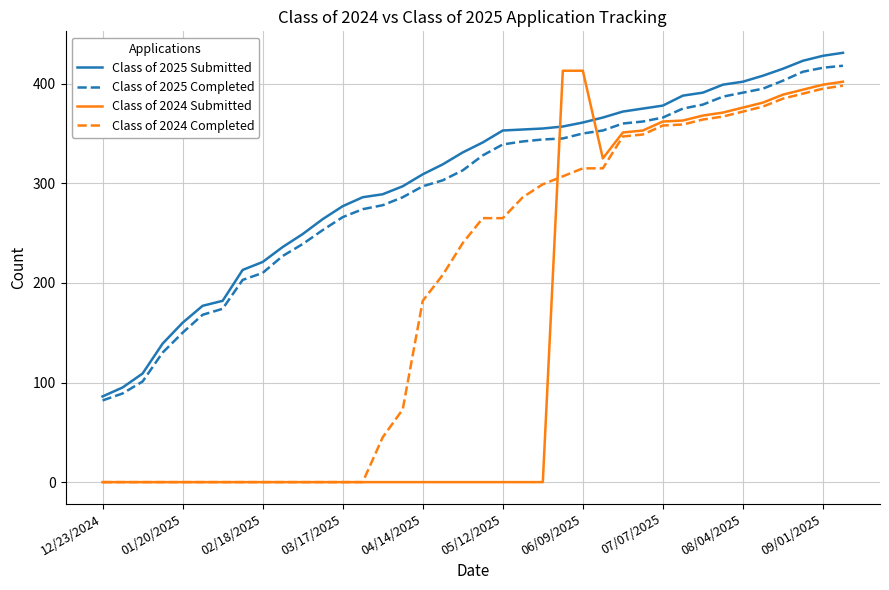

Is this an area chart (filled region under the line)?

No